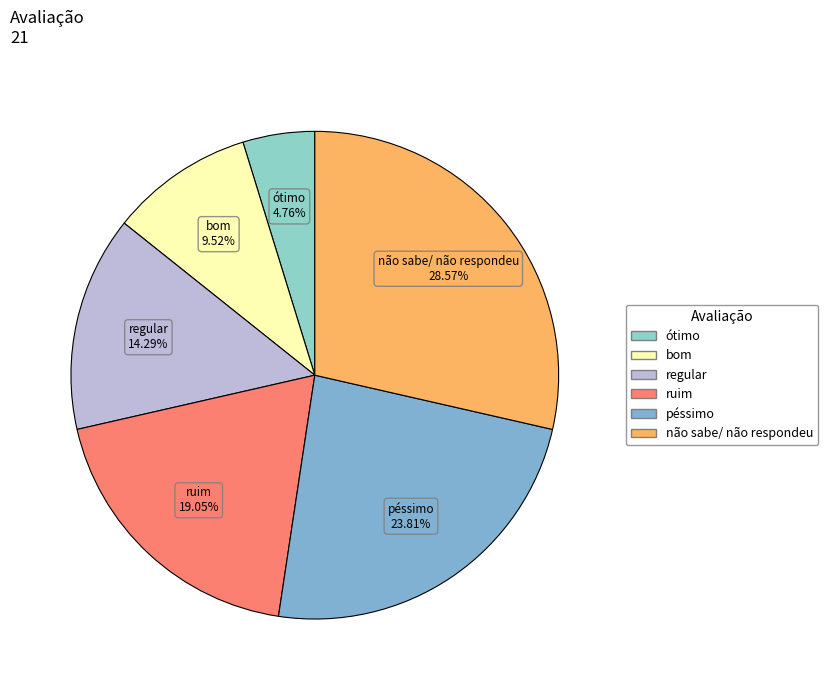

Is there any slice that represents more than half of the pie?

No